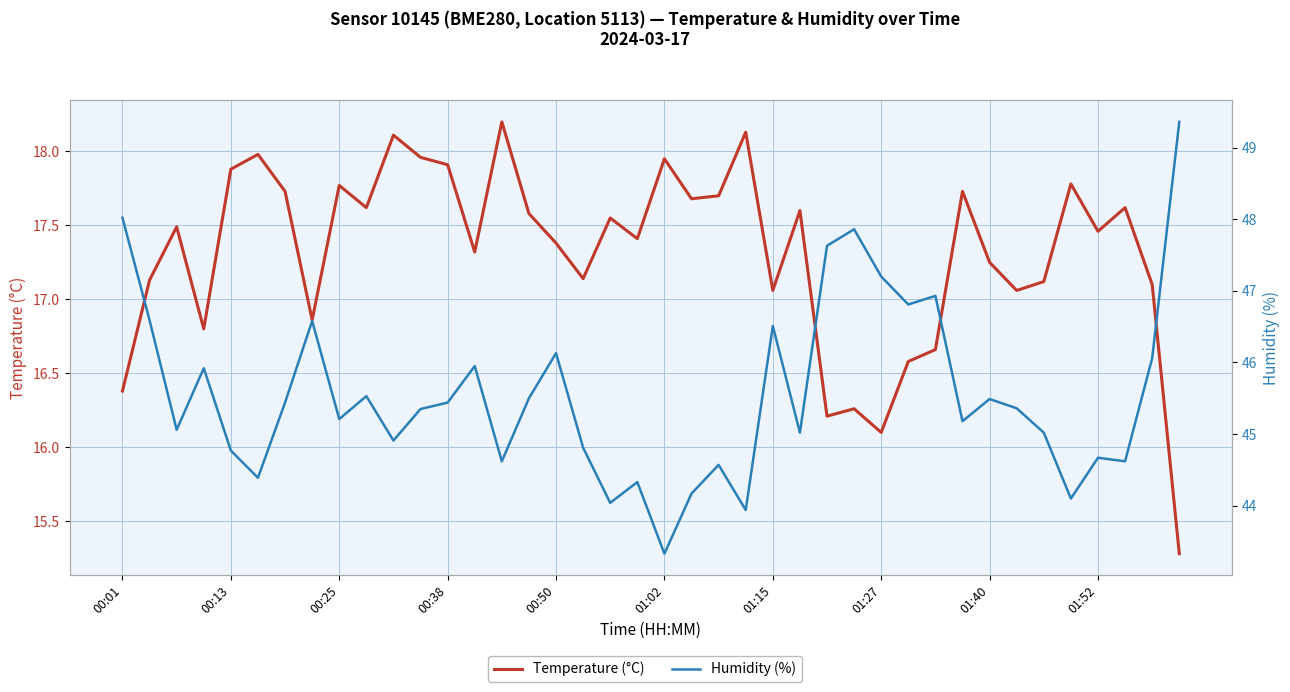

List the series in order of their overall mean, lowest first.

Temperature (°C), Humidity (%)